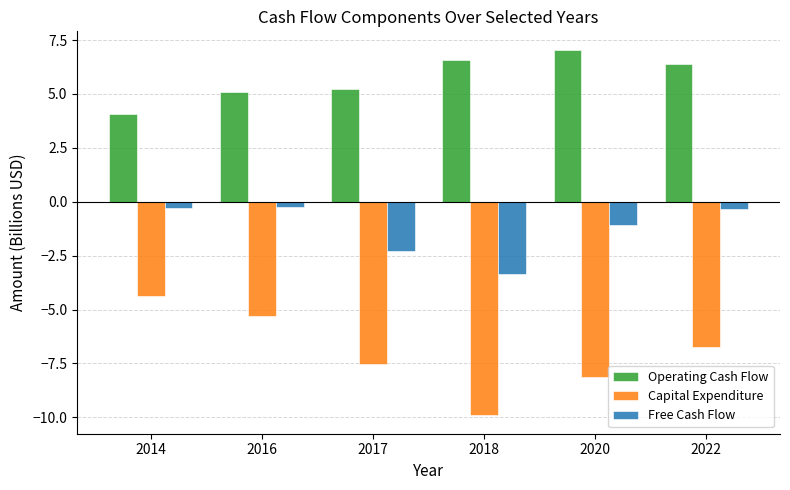

Between 2014 and 2018, which series saw the biggest shift?

Capital Expenditure